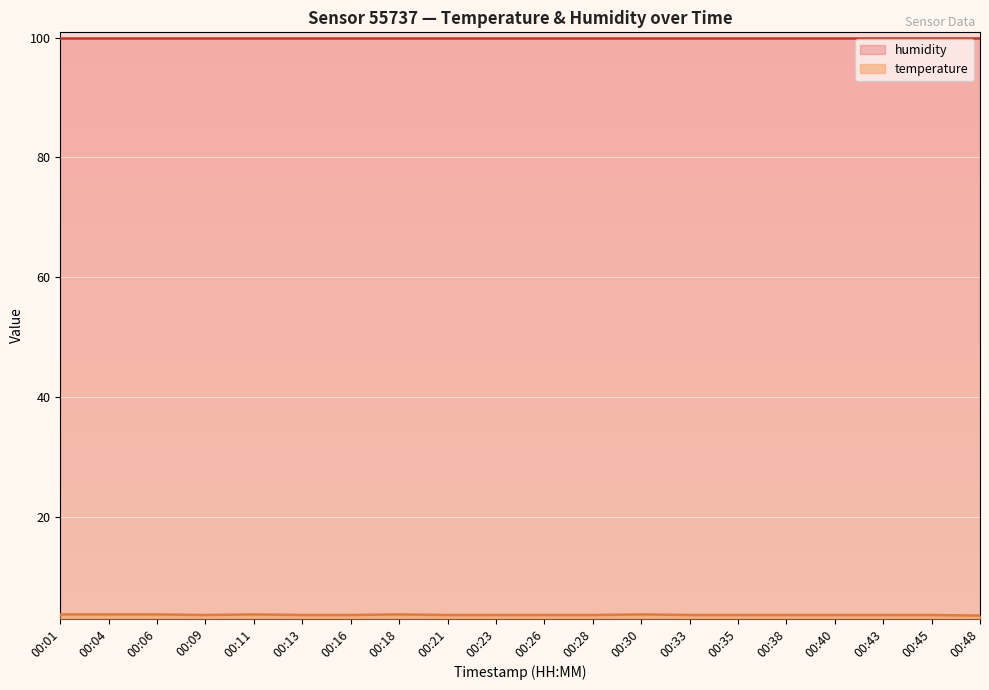

Rank the categories by value from highest to lowest.

00:01, 00:04, 00:06, 00:11, 00:18, 00:30, 00:09, 00:13, 00:16, 00:21, 00:23, 00:26, 00:28, 00:33, 00:35, 00:38, 00:40, 00:43, 00:45, 00:48